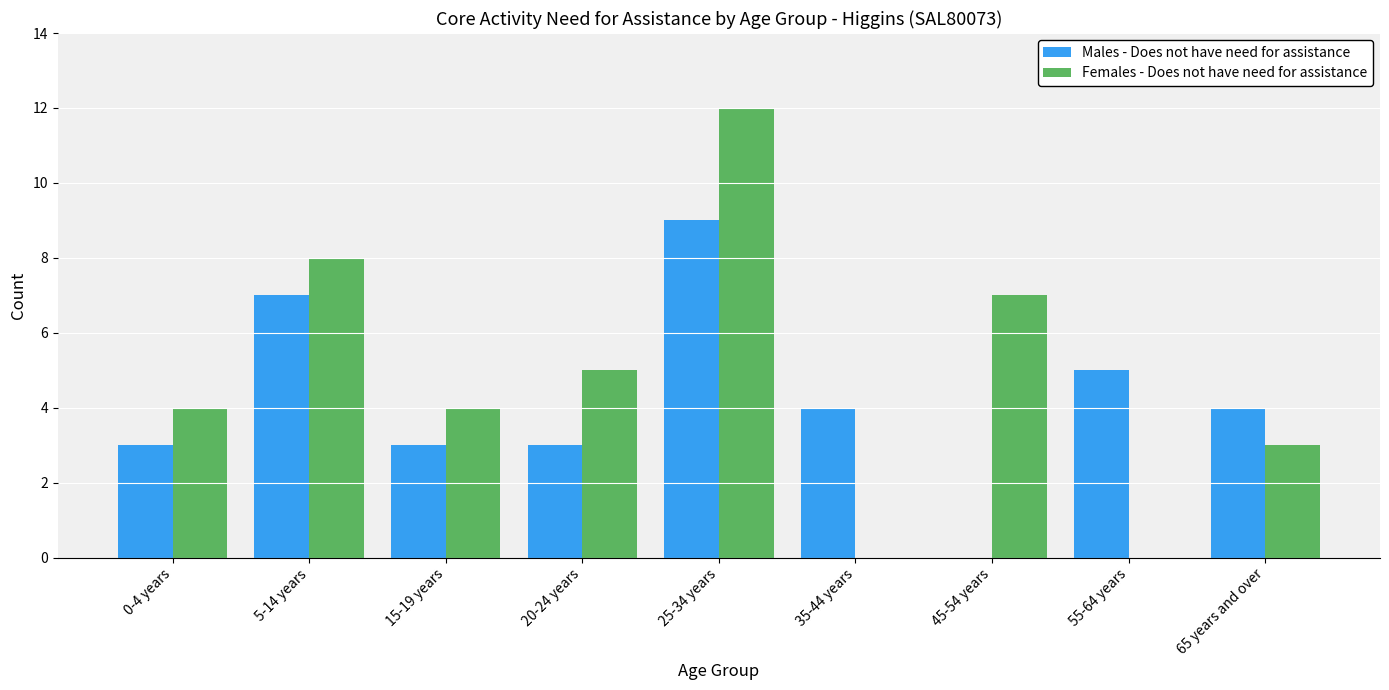

Reading right to left, list all the values displayed in this chart.

Males - Does not have need for assistance: 4	5	0	4	9	3	3	7	3
Females - Does not have need for assistance: 3	0	7	0	12	5	4	8	4